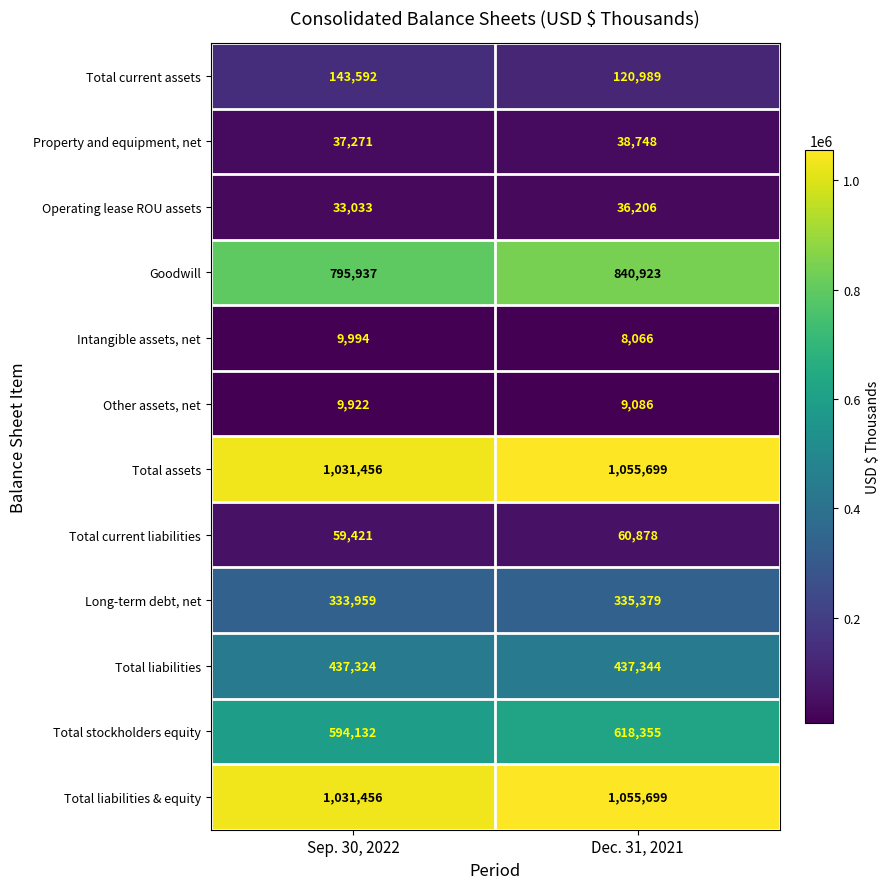

What is the average value of the Total assets series?

1043578